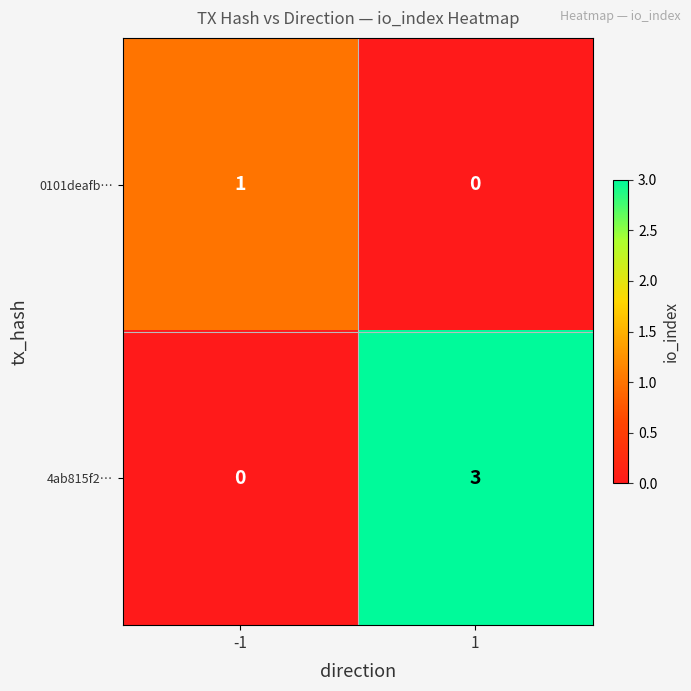

Which series has the largest range (max minus min)?

4ab815f2…